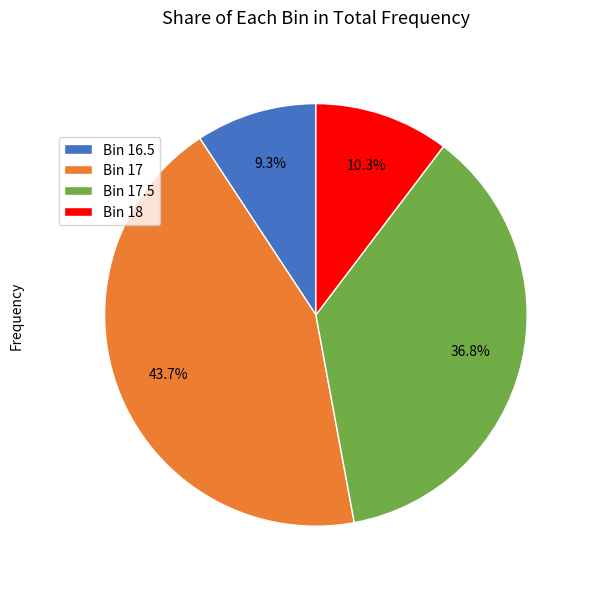

Which has a higher value, Bin 17 or Bin 17.5?

Bin 17